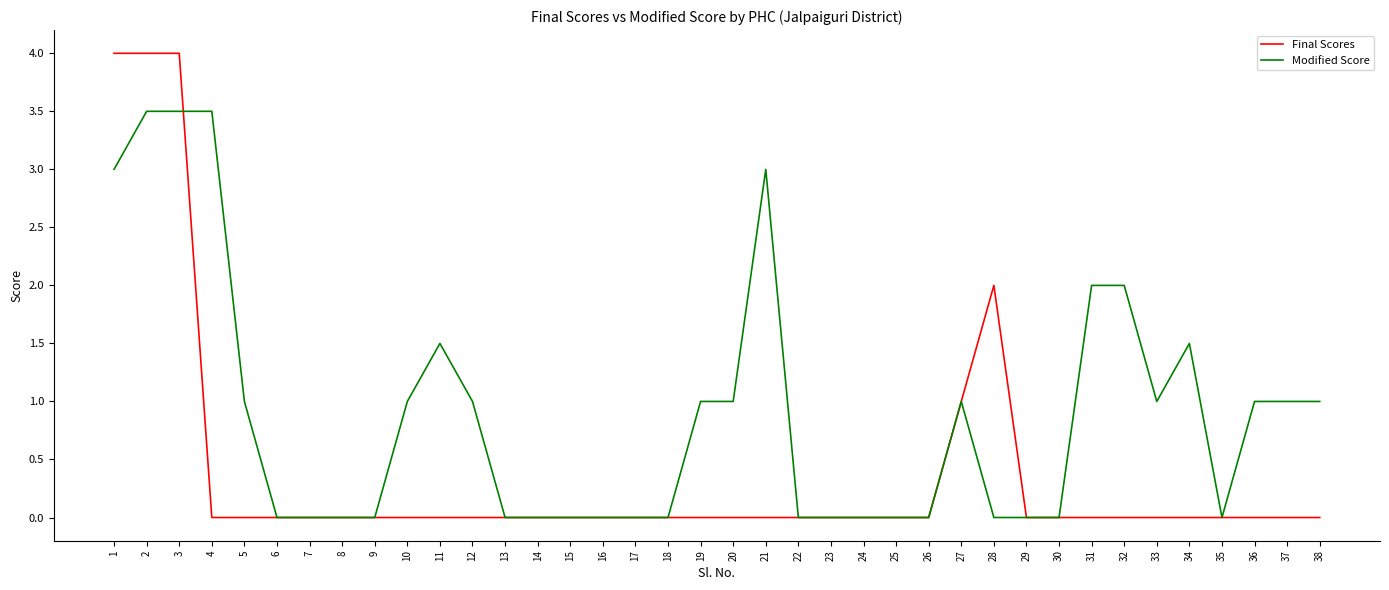

What is the greatest value displayed?

4.0